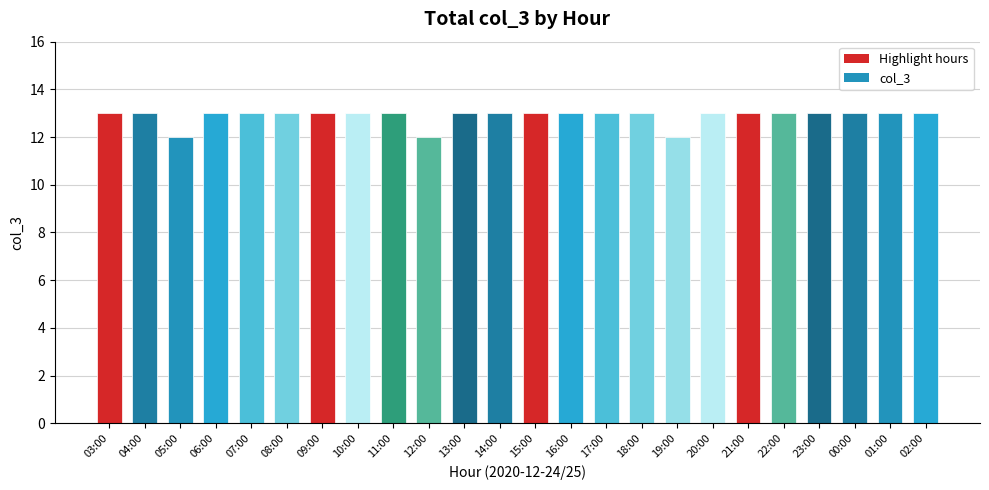

How many bars are there in total?

24